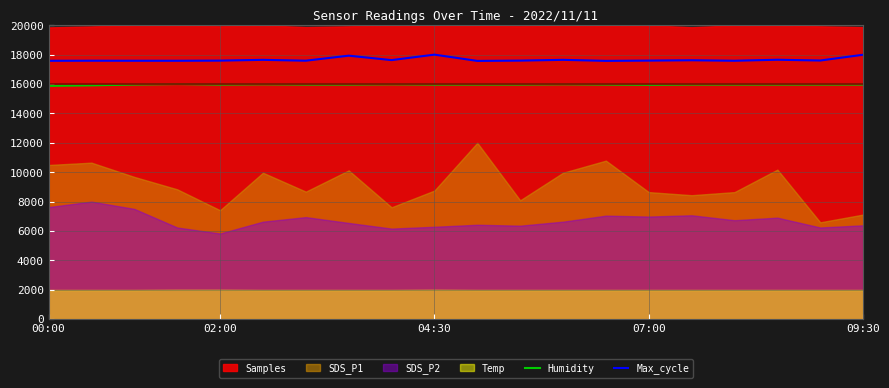

What is the lowest value of the Humidity series?

15874.7